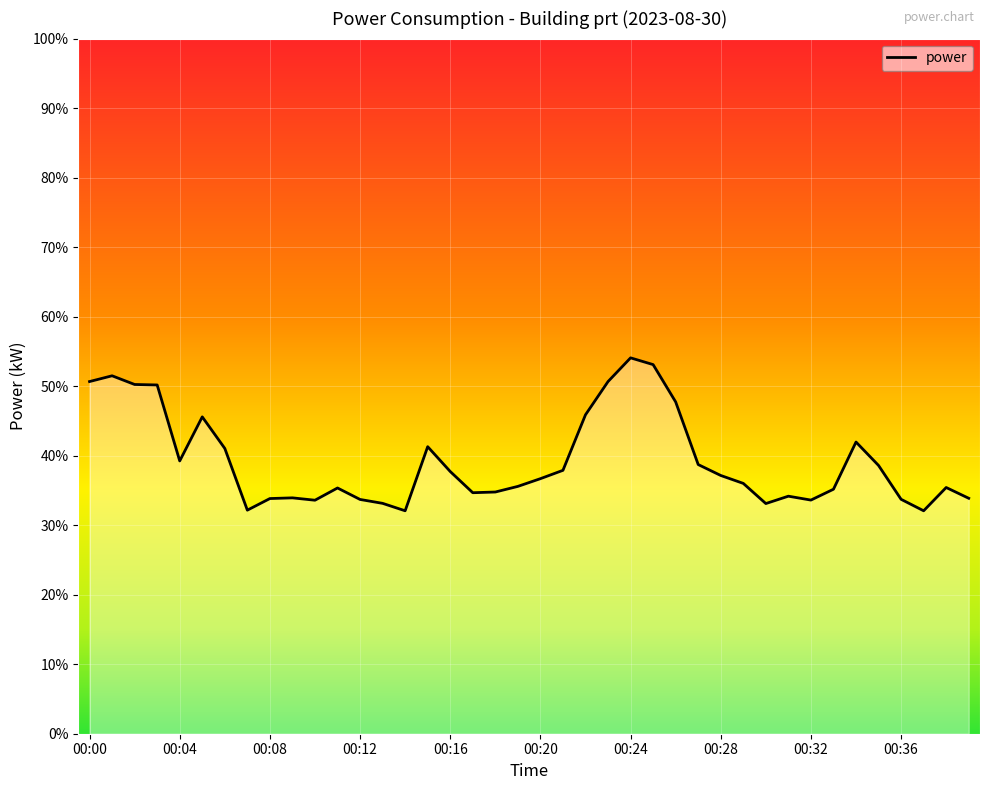

What is the greatest value displayed?

54.1